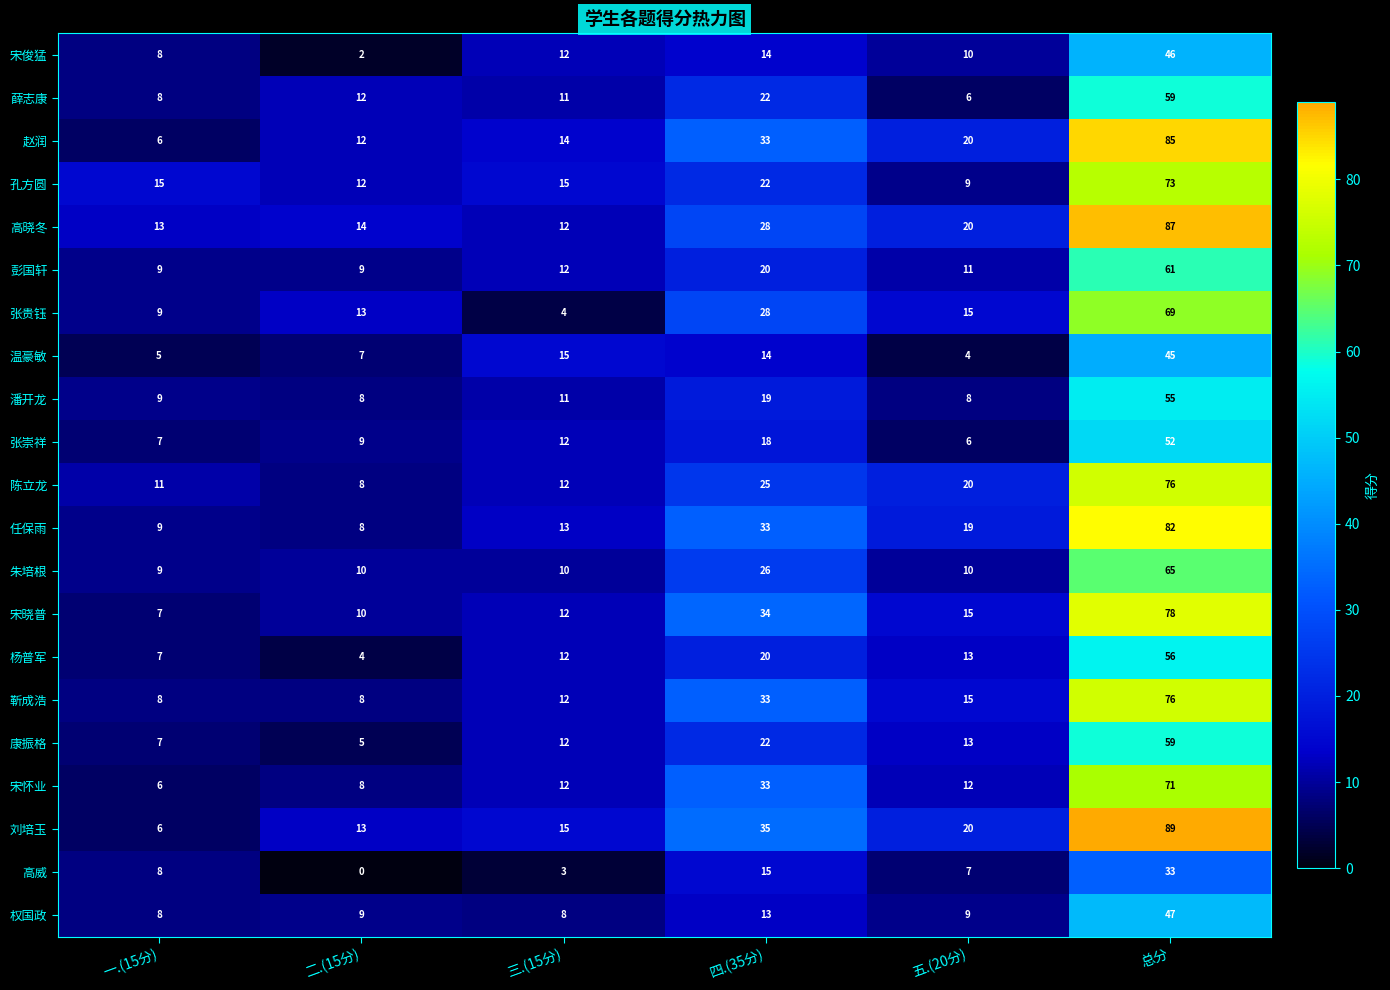

Count the number of data series in this chart.

21